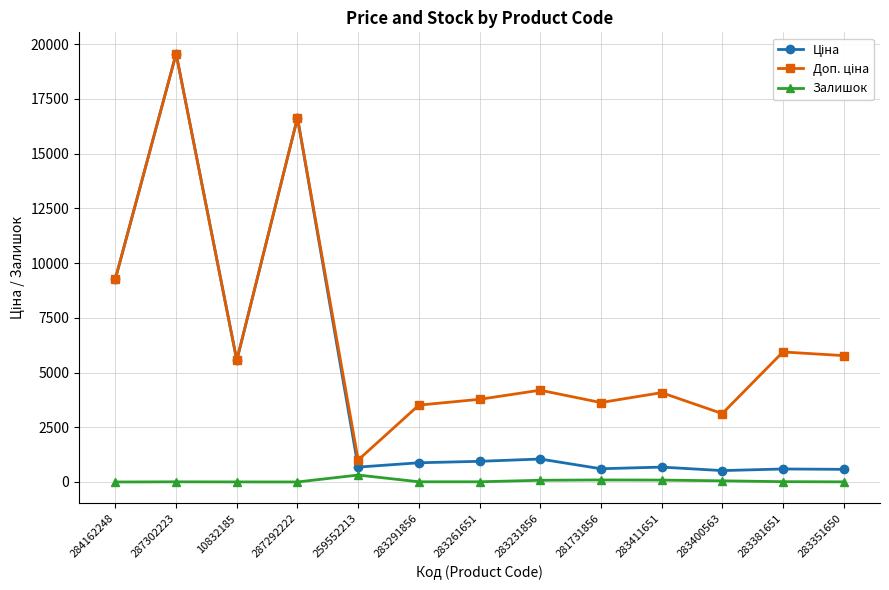

At how many categories does at least one series exceed 4510?

6